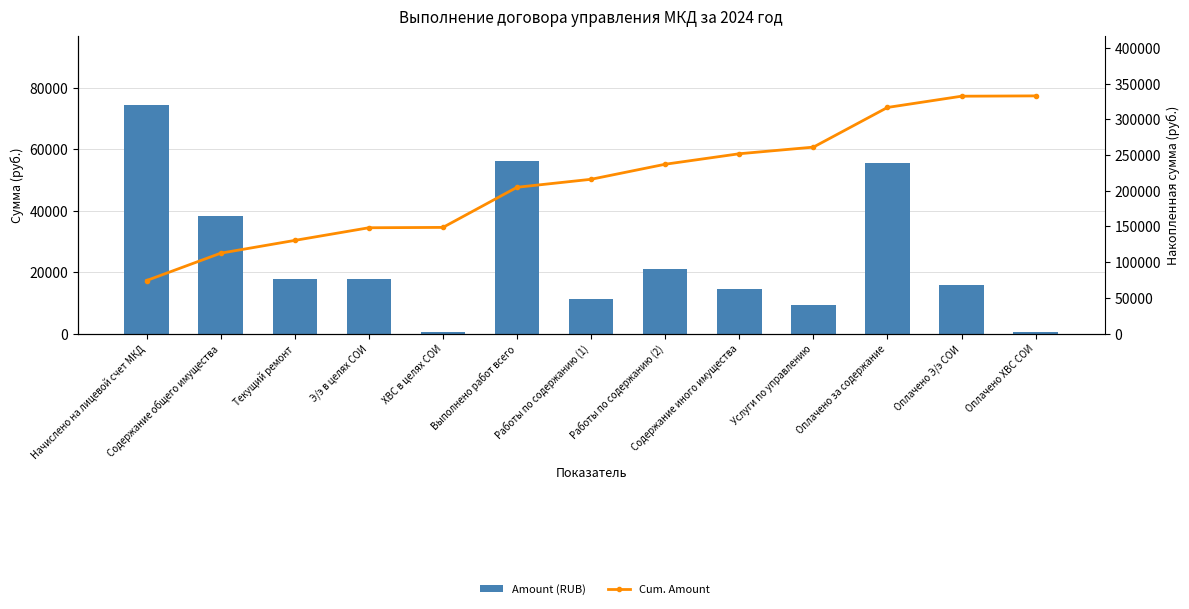

At which category is the sum across all series the highest?

Оплачено за содержание